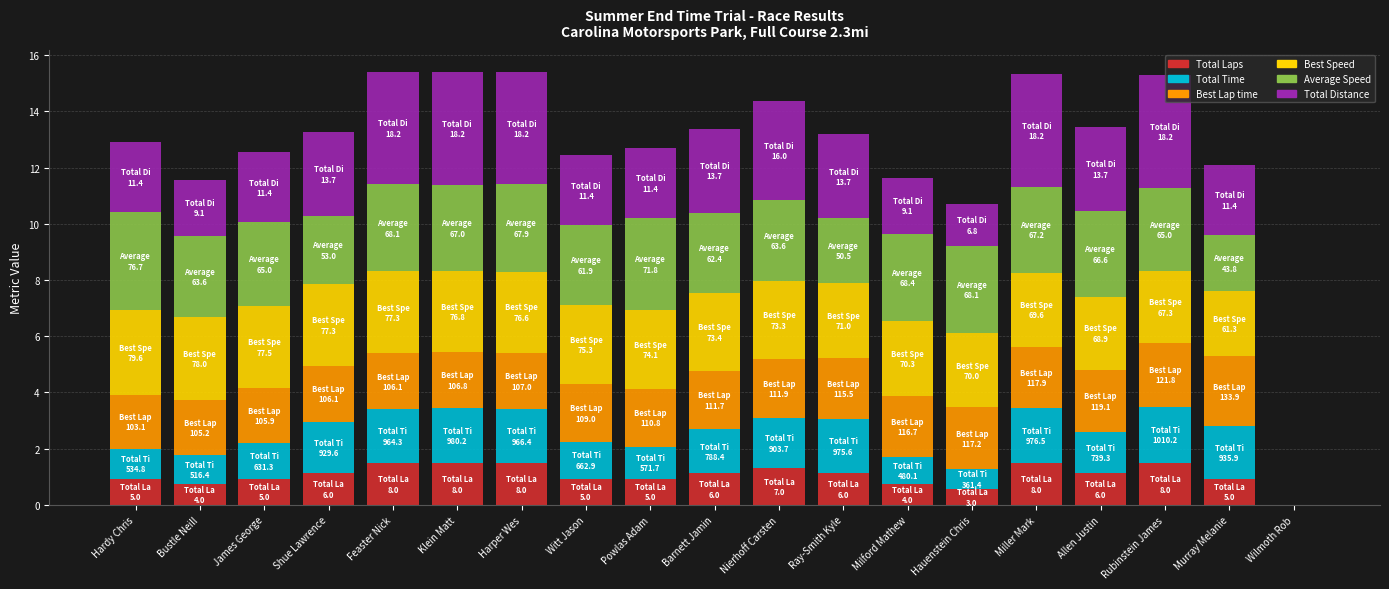

The value of Total Laps at Harper Wes is 1.5. True or false?

True